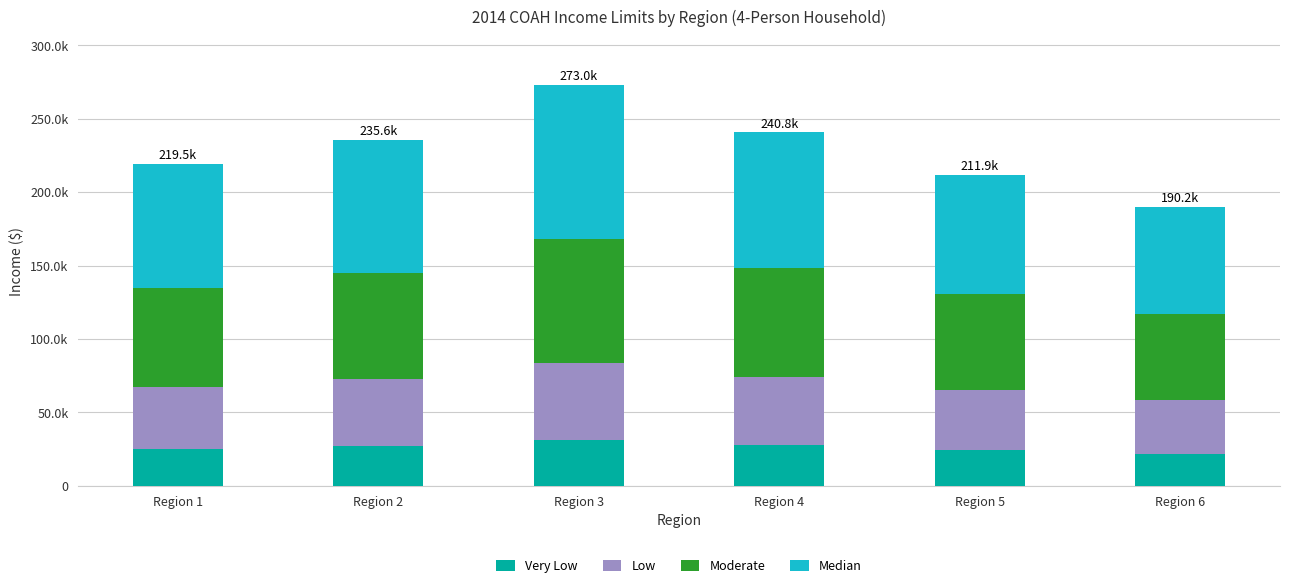

What are all the series names shown in the legend?

Very Low, Low, Moderate, Median